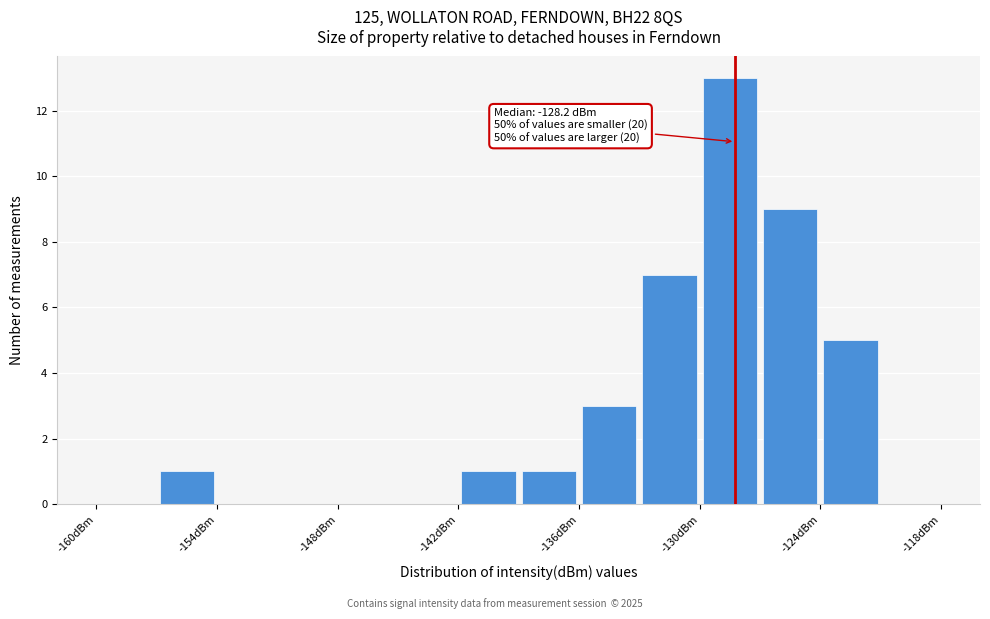

Read against the x-axis, roughly where is the centre of the tallest bar?

-128